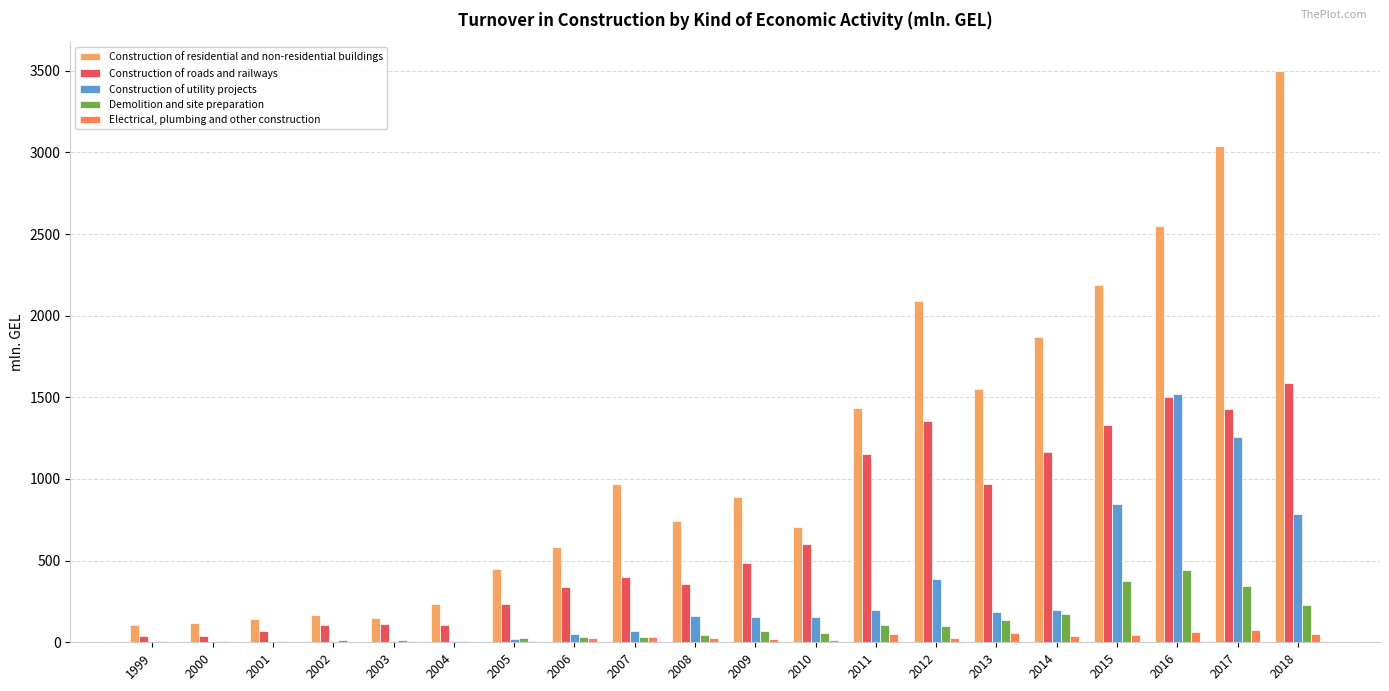

Which label corresponds to the largest value in the chart?

2018